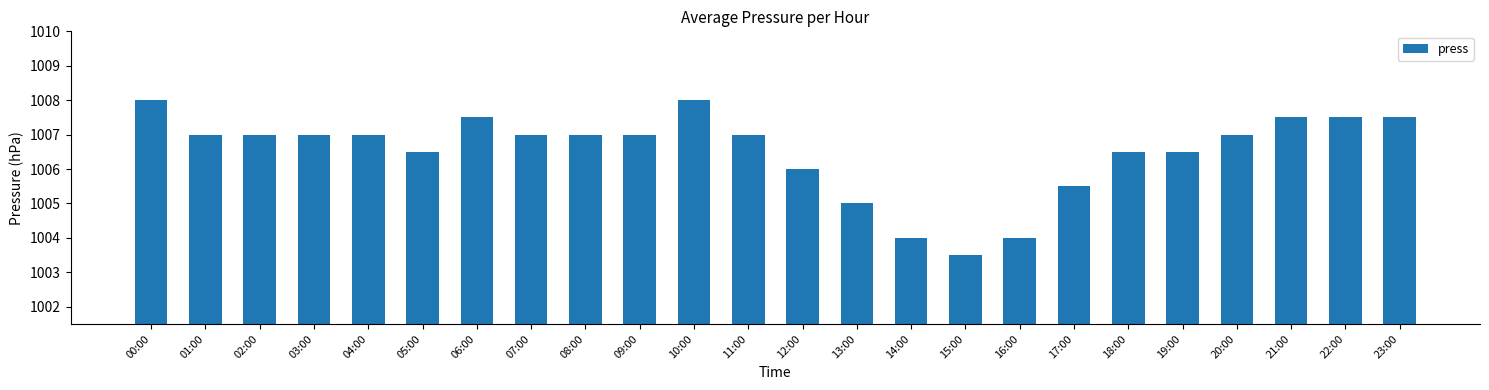

What is the difference between the values at 15:00 and 13:00?

1.5